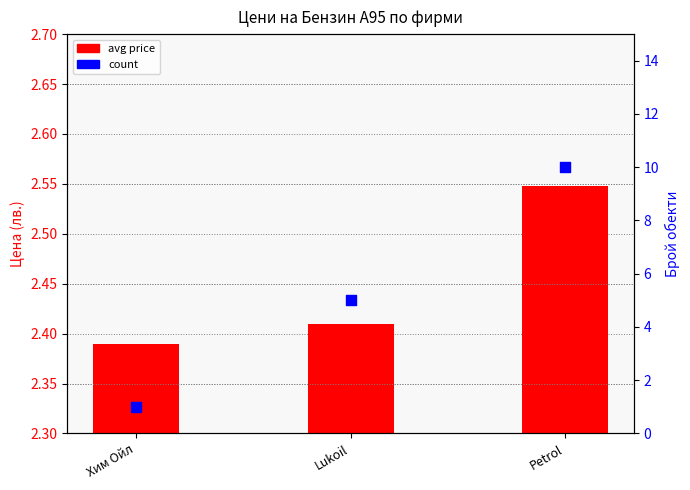

Which series contains the highest Y value?

count